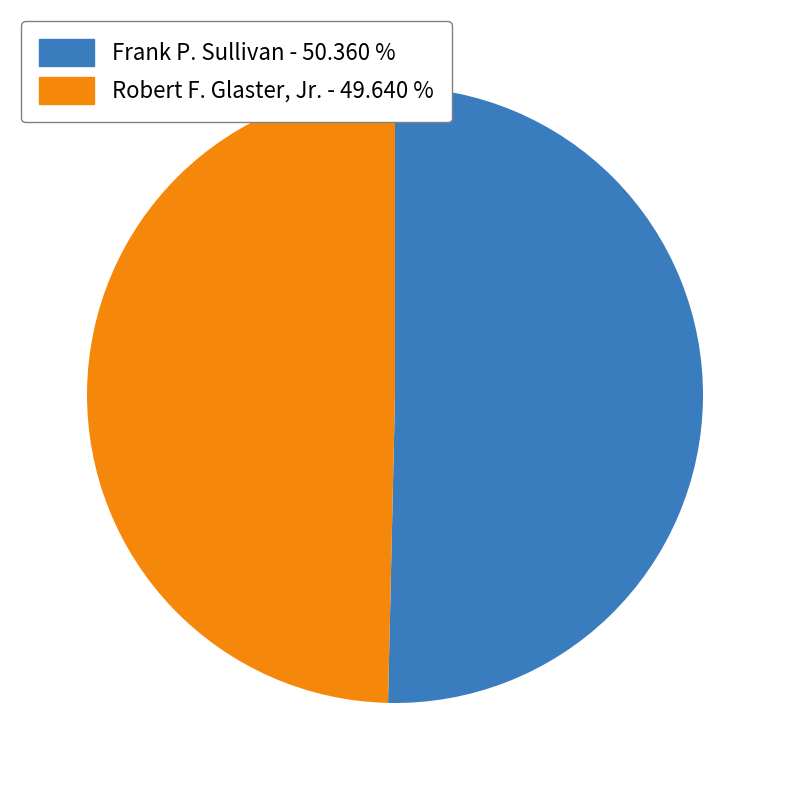

What is the smallest slice in the pie chart?

Robert F. Glaster, Jr.